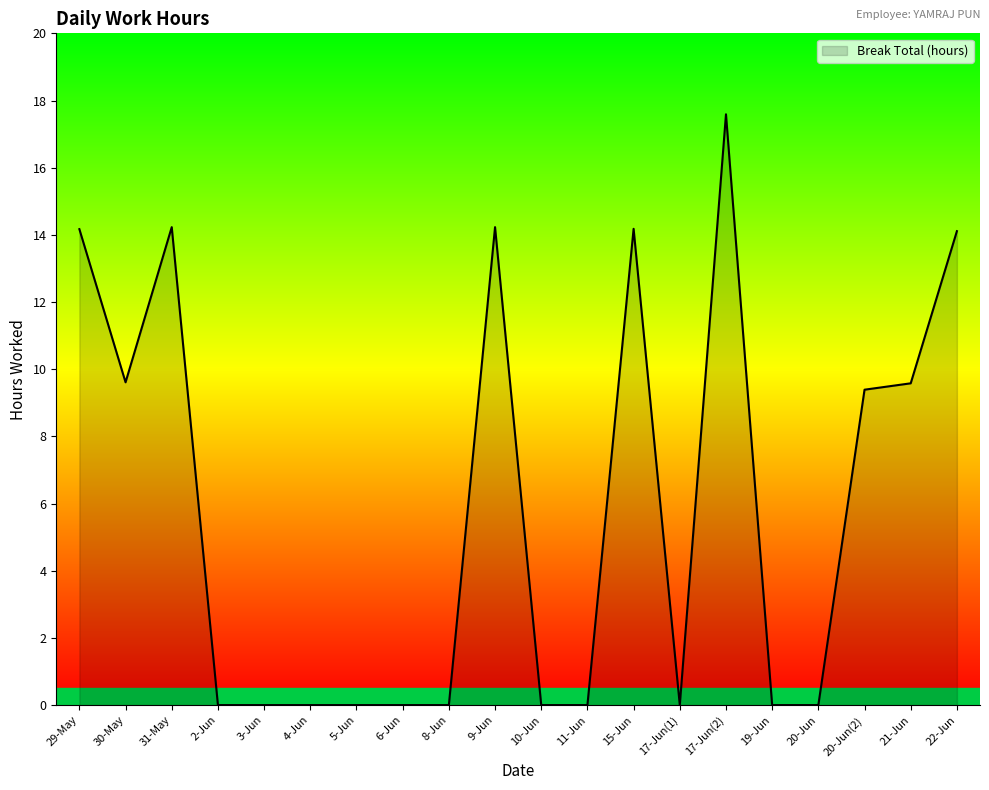

What is the change in value from 15-Jun to 20-Jun?

-14.2